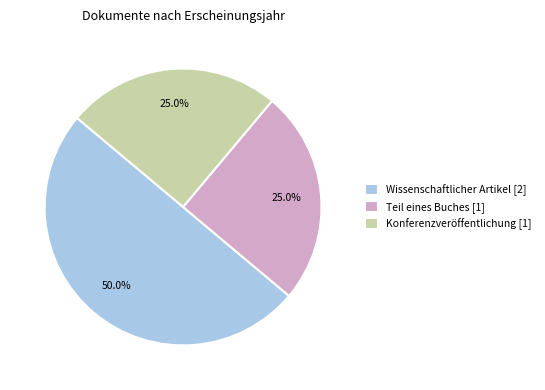

Approximately how many times larger is the value at Konferenzveröffentlichung [1] compared to Teil eines Buches [1]?

1.0